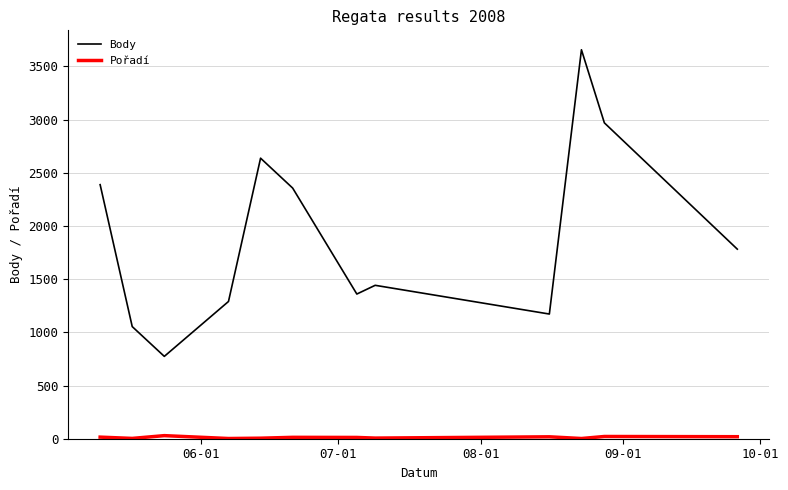

Which series has the largest total across all categories?

Body